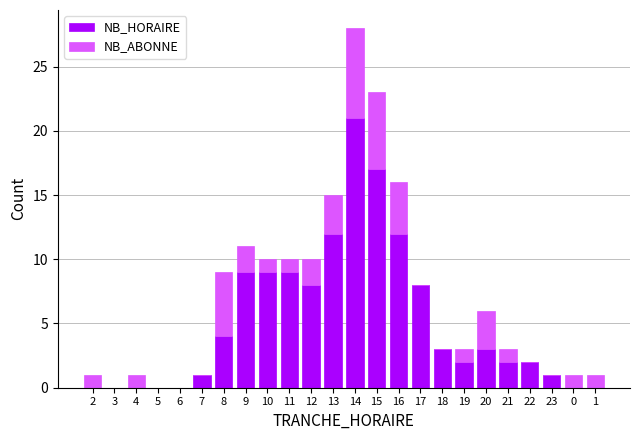

At which category is the sum across all series the highest?

14